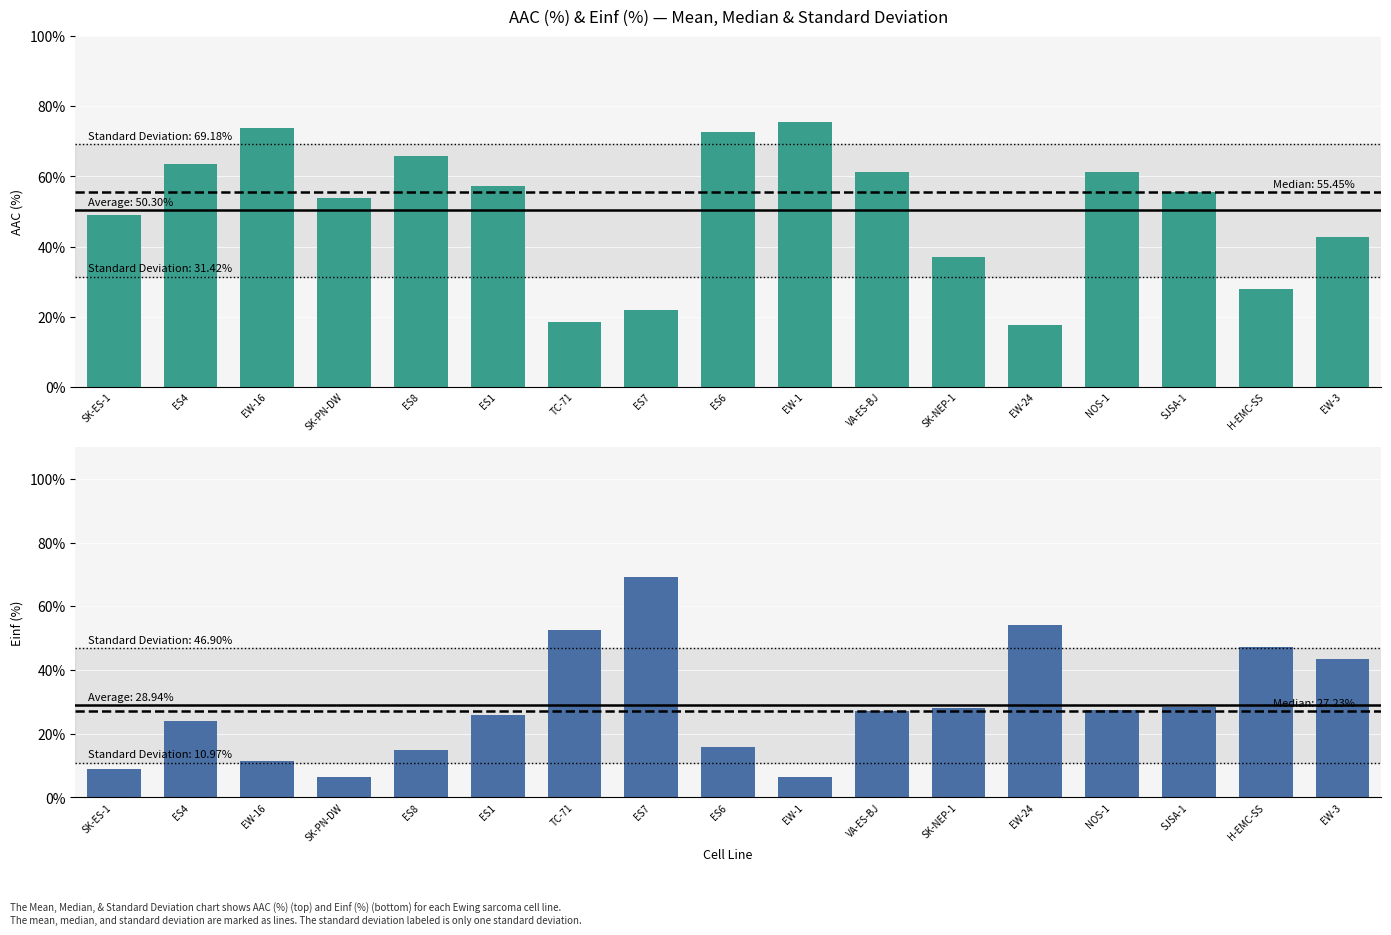

What are all the series names shown in the legend?

AAC (%), Einf (%)